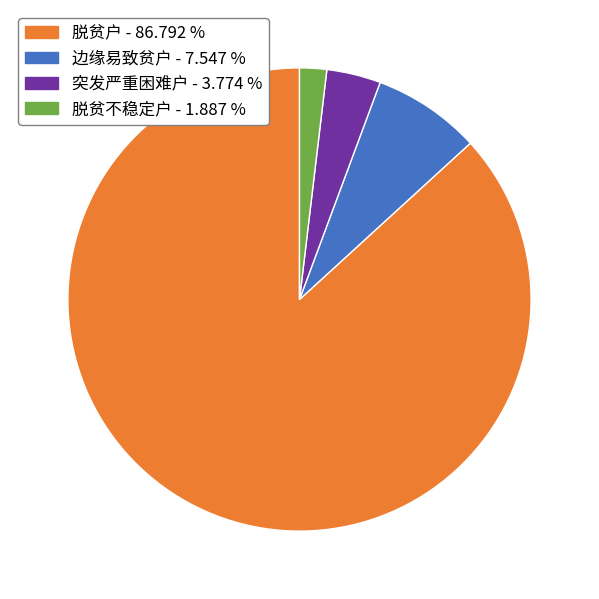

Does 突发严重困难户 - 3.774 % account for over 50% of the chart?

No